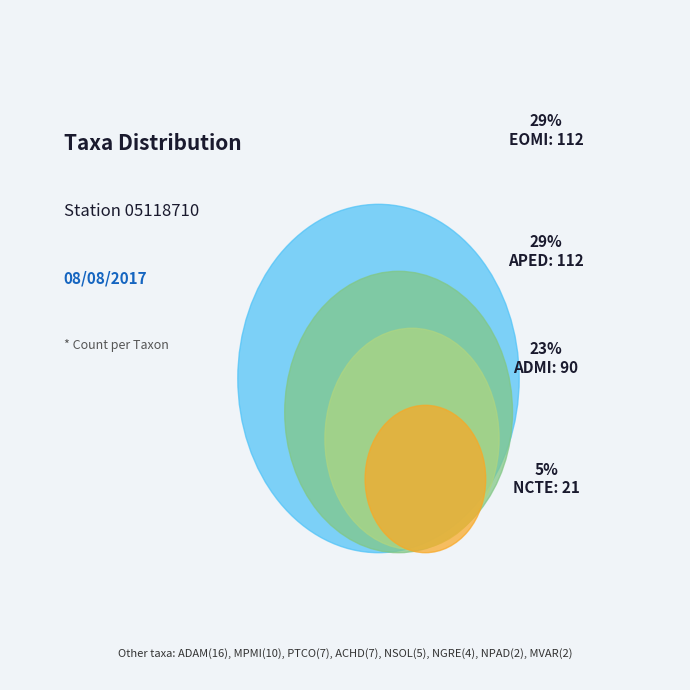

To the nearest percent, what portion does NPAD represent?

1%